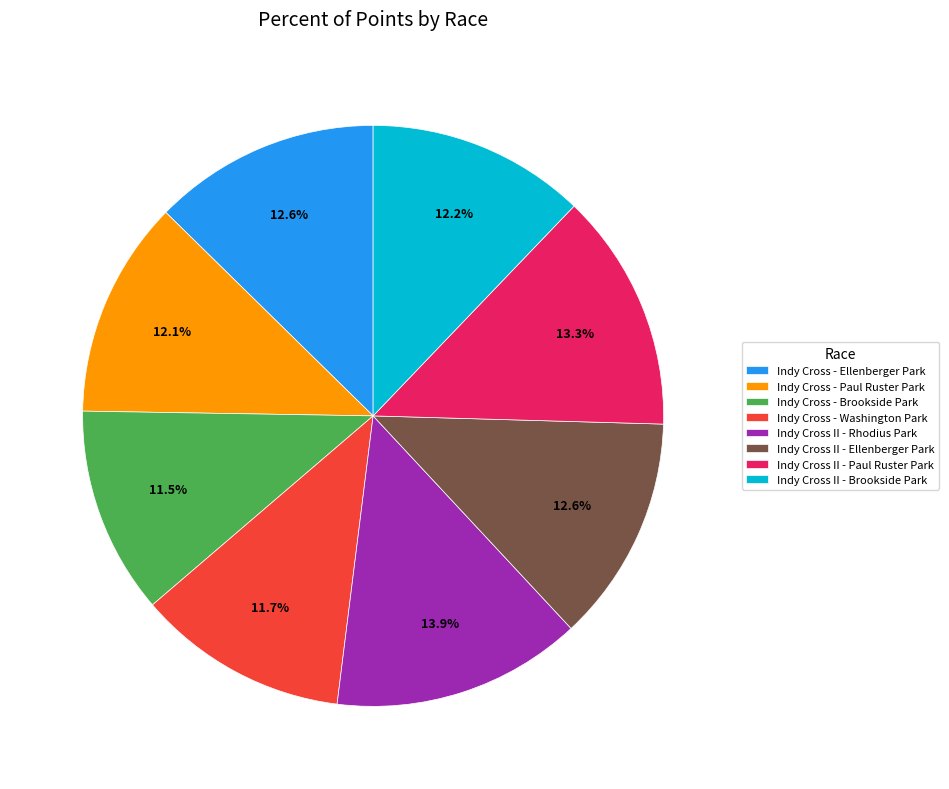

How many segments does this pie chart have?

8